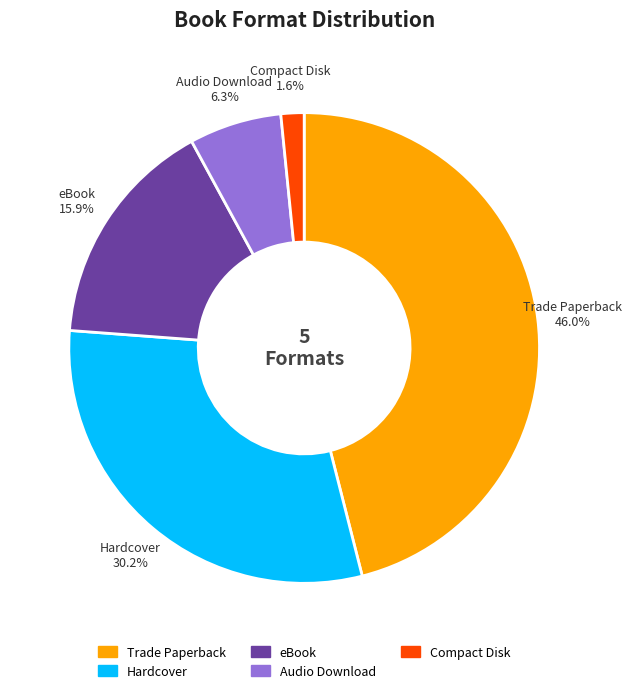

To the nearest percent, what portion does Compact Disk represent?

2%